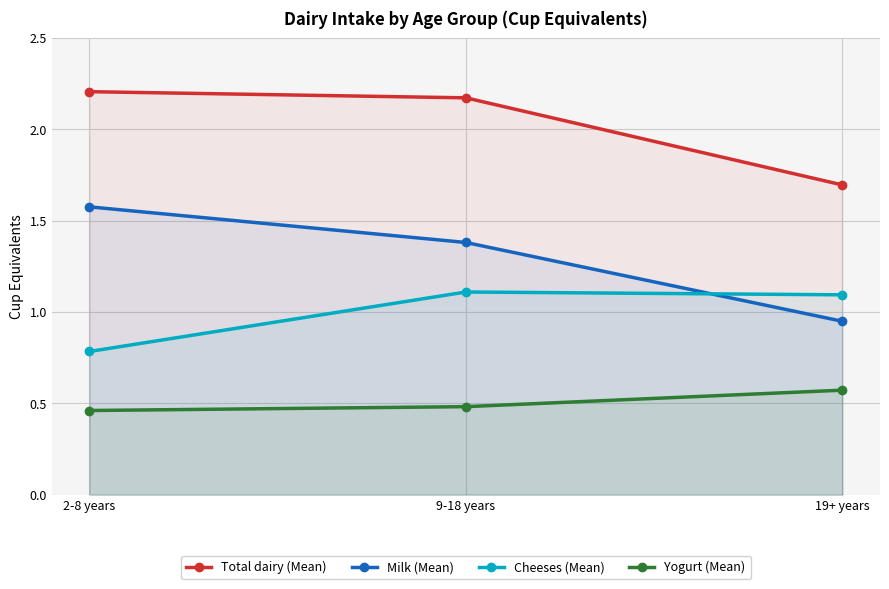

What is the highest value of the Cheeses (Mean) series?

1.1